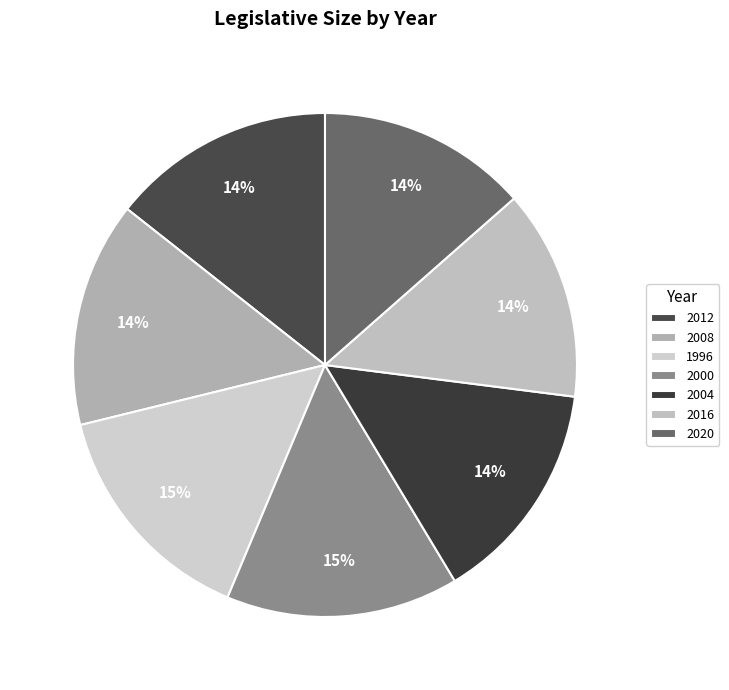

Does any single category account for the majority?

No